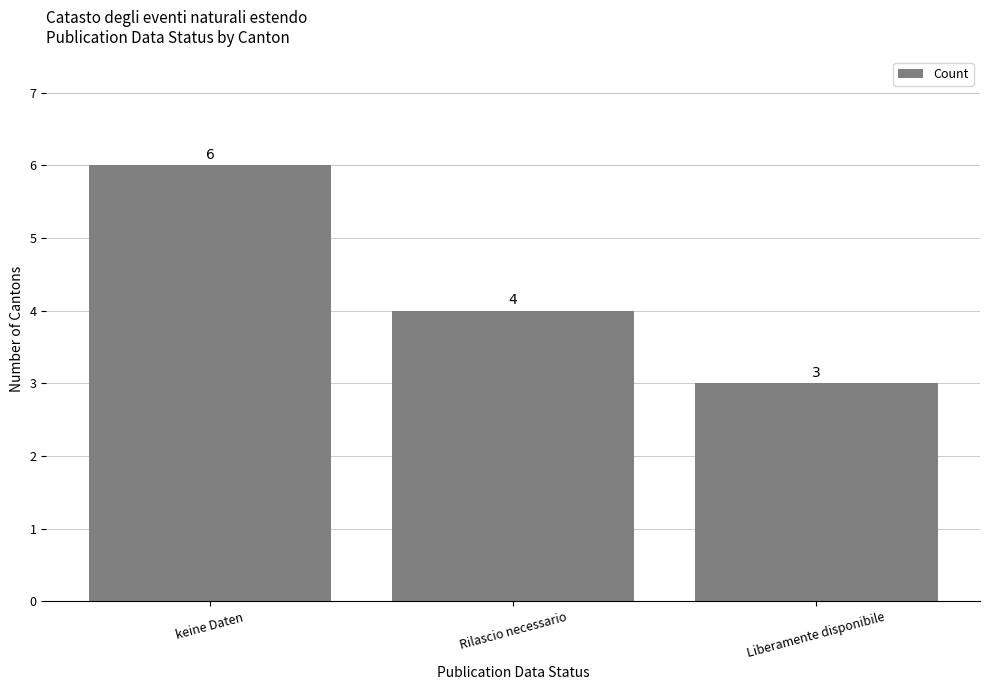

At which label is the value closest to 4?

Rilascio necessario